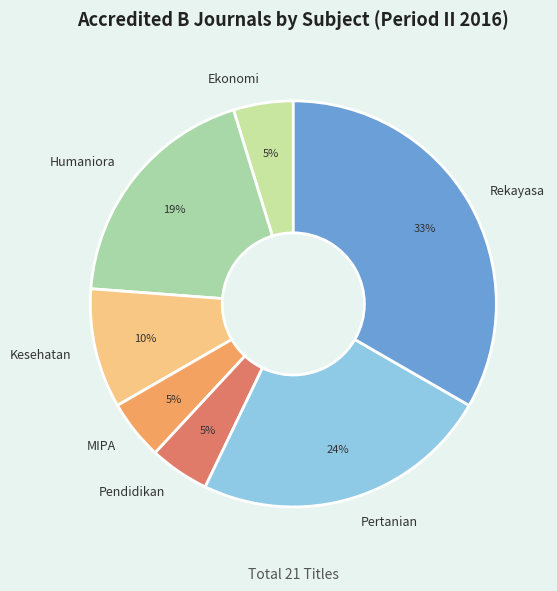

Do Kesehatan and MIPA together represent more than half of the pie?

No